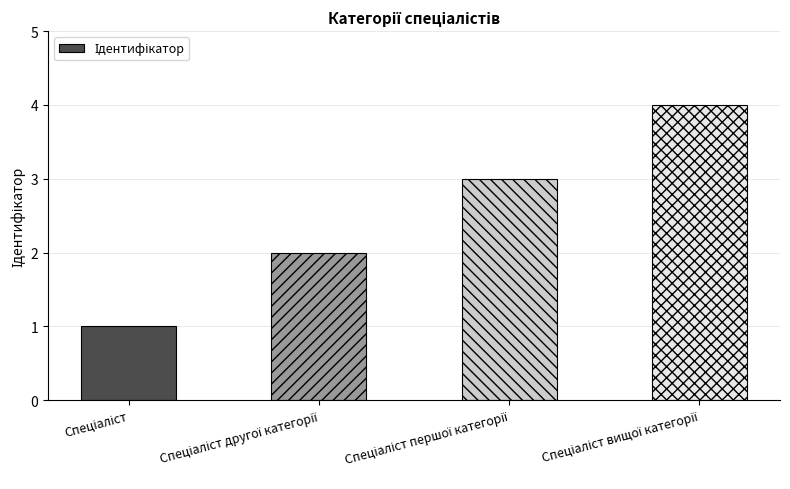

What is the value of the 2nd bar from the left?

2